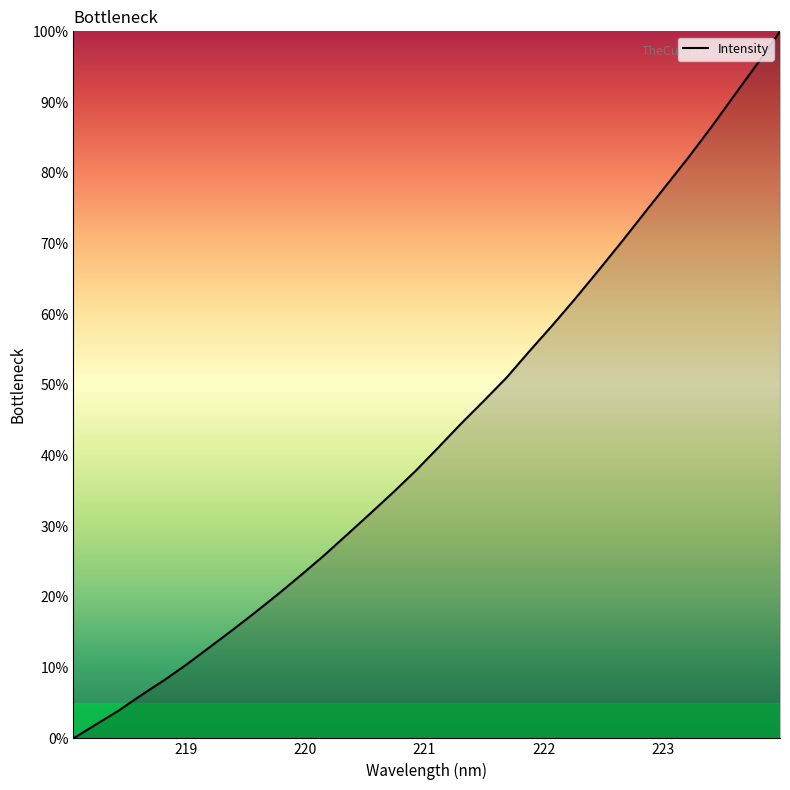

What is the difference between the maximum and minimum values?

100.0